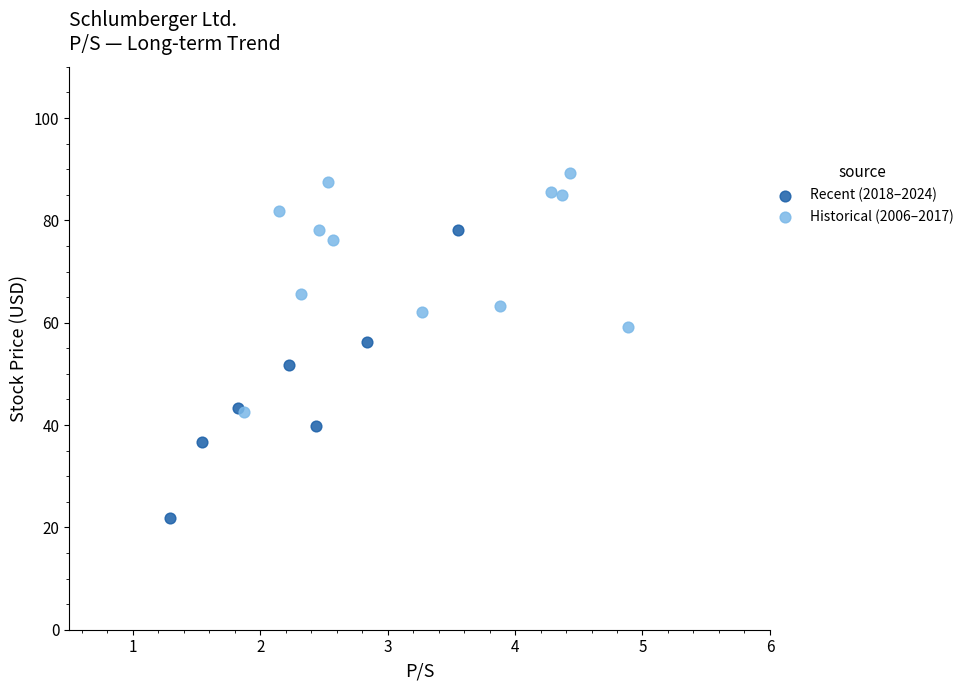

Which series reaches the minimum Y coordinate?

Recent (2018–2024)